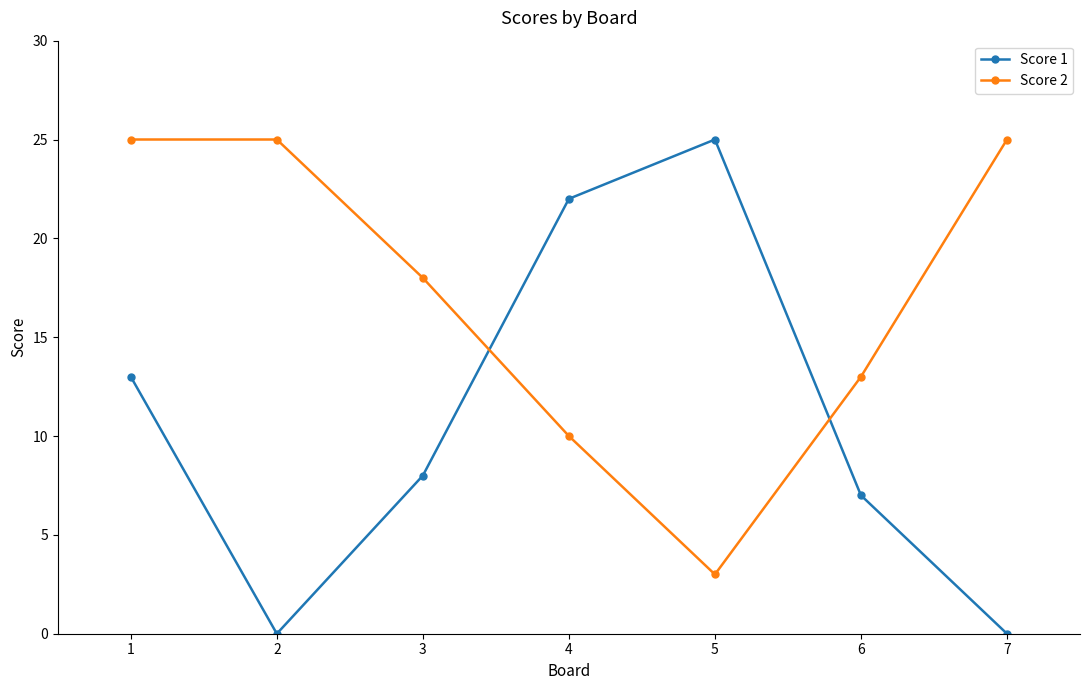

Where do Score 1 and Score 2 first cross each other?

3 and 4